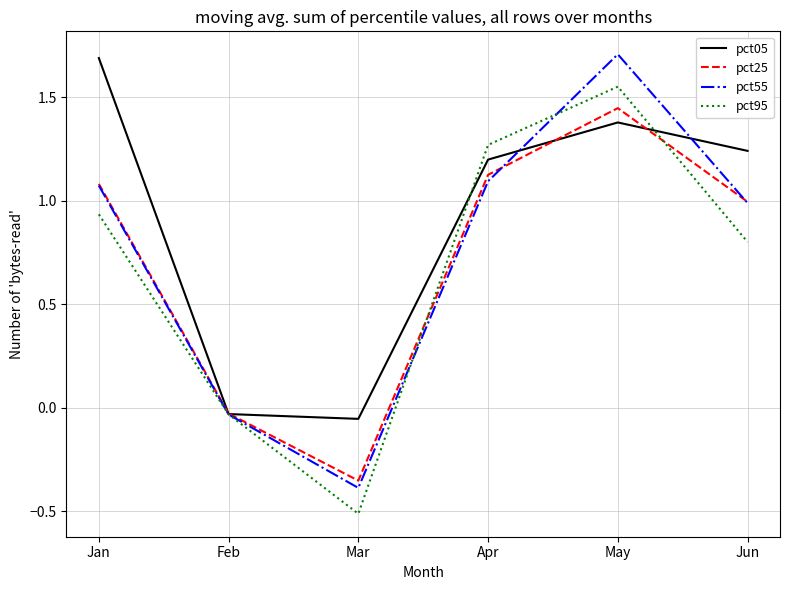

How many series are shown in this chart?

4